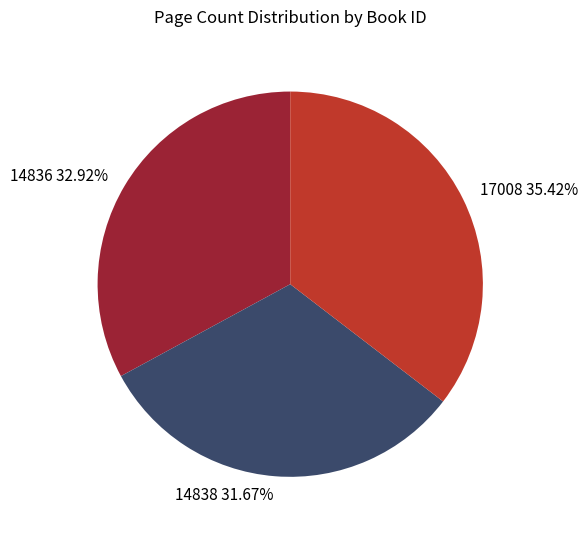

What is the total percentage of 14838 and 17008?

67.1%